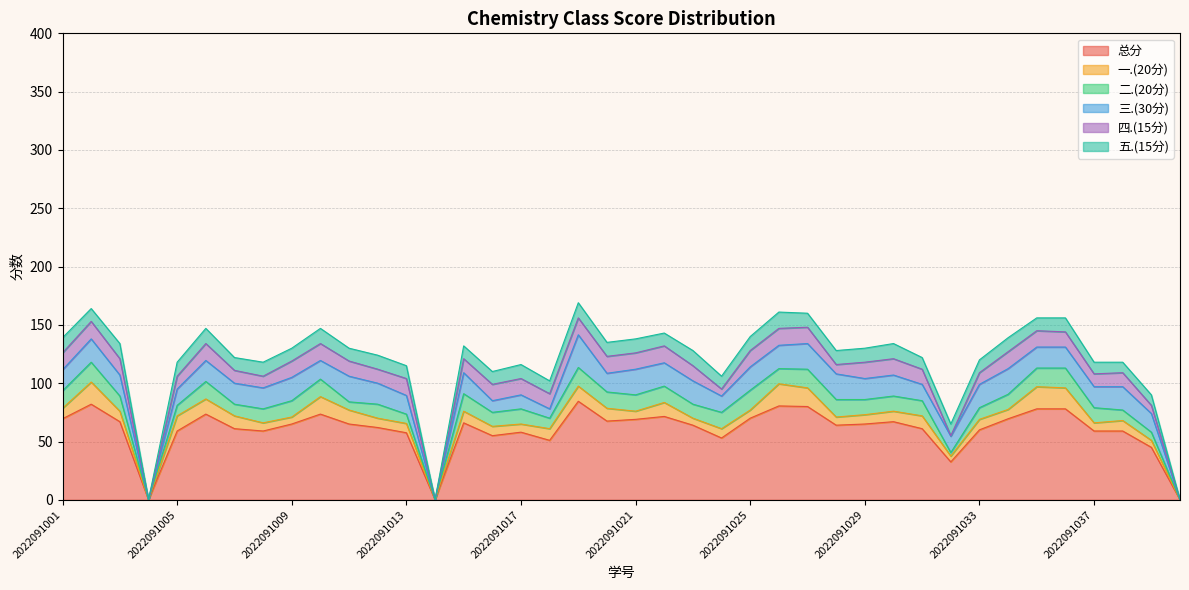

True or false: 总分 has more than 0 points higher than both neighbors.

True